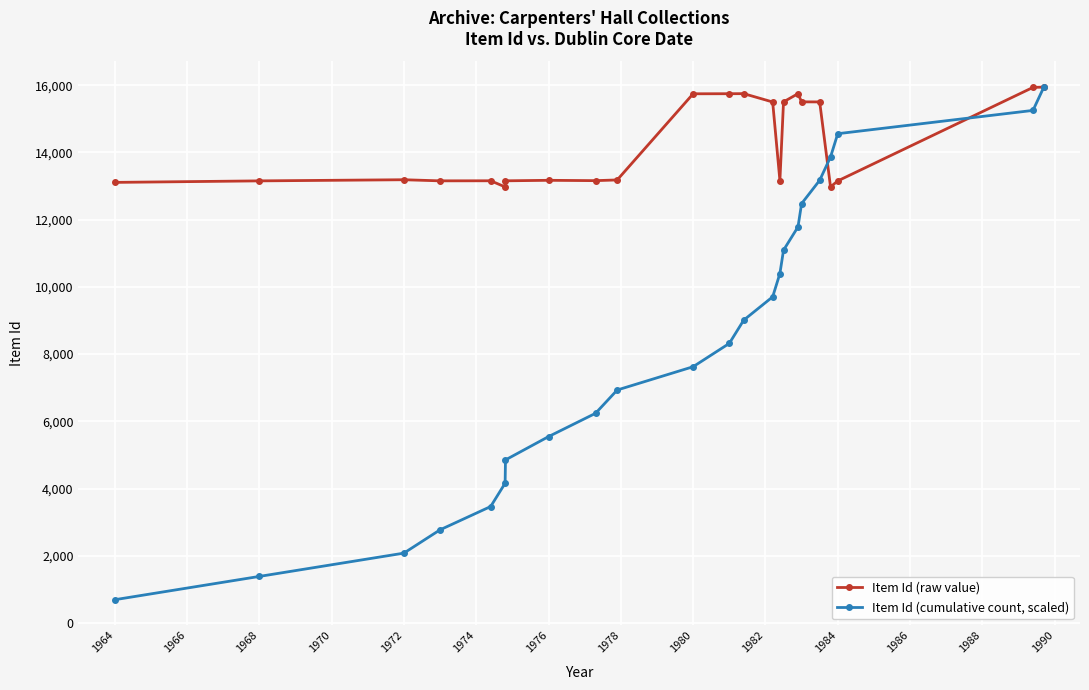

What is the greatest value displayed?

15944.0